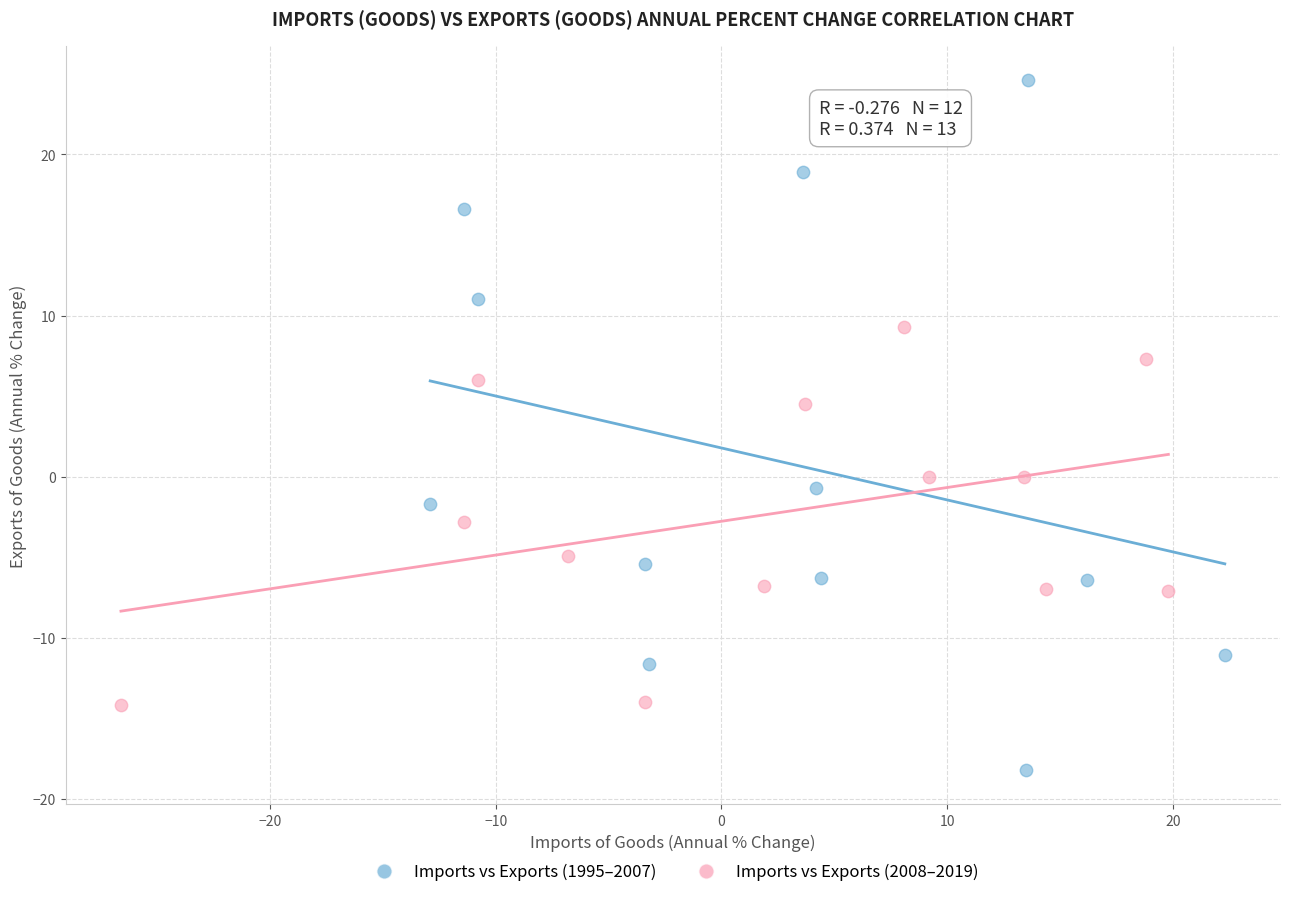

Which series contains the lowest Y value?

Imports vs Exports (1995–2007)